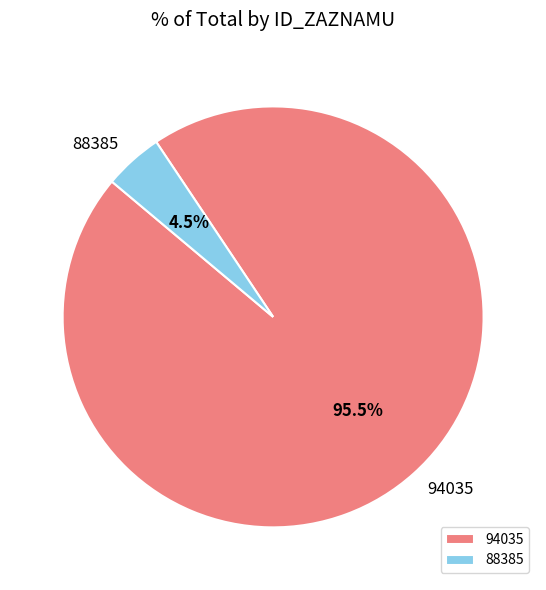

Between 94035 and 88385, which is larger?

94035